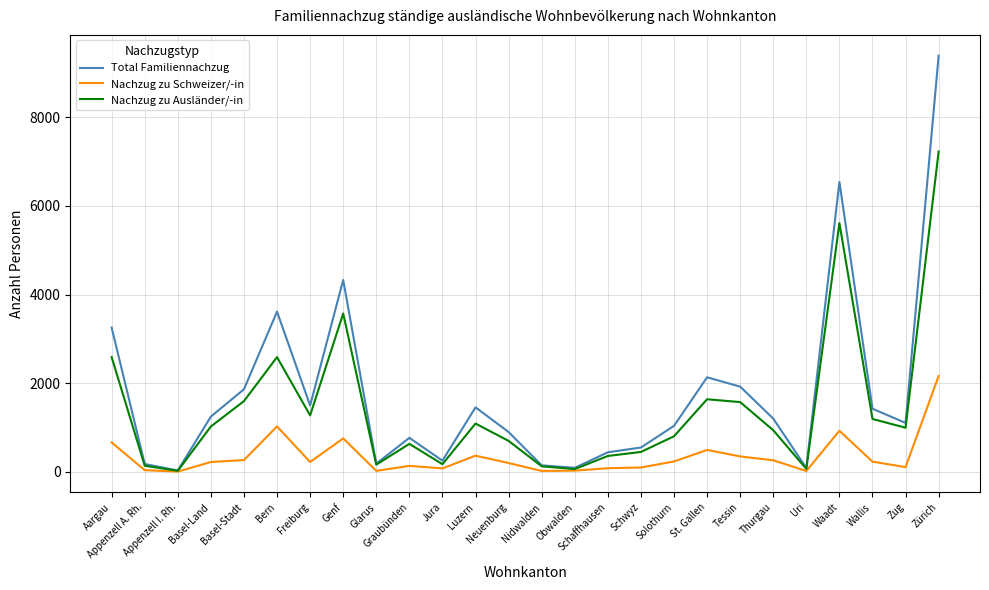

Rank the series by their maximum value, from lowest to highest.

Nachzug zu Schweizer/-in, Nachzug zu Ausländer/-in, Total Familiennachzug